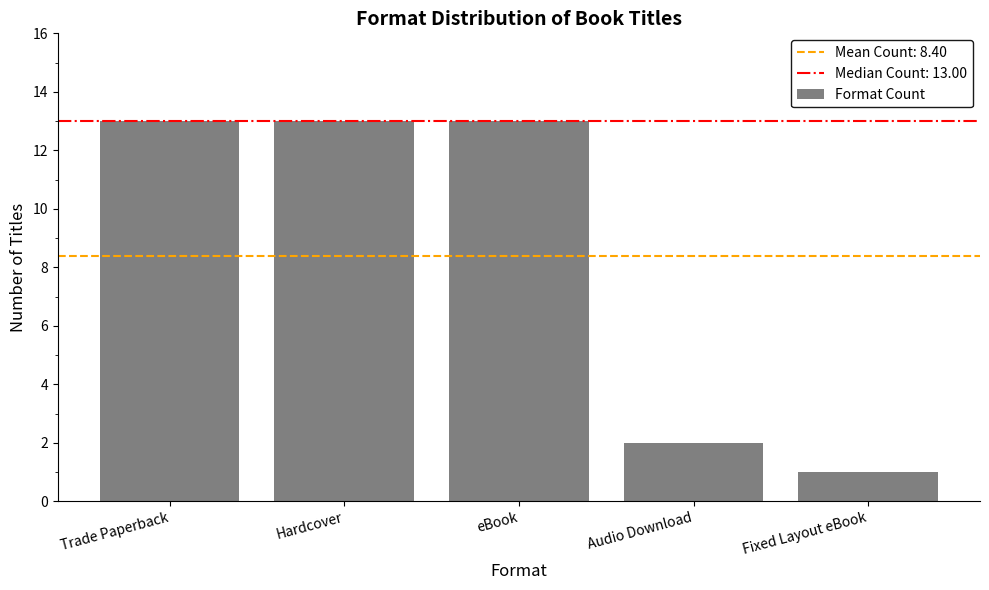

What is the average value?

8